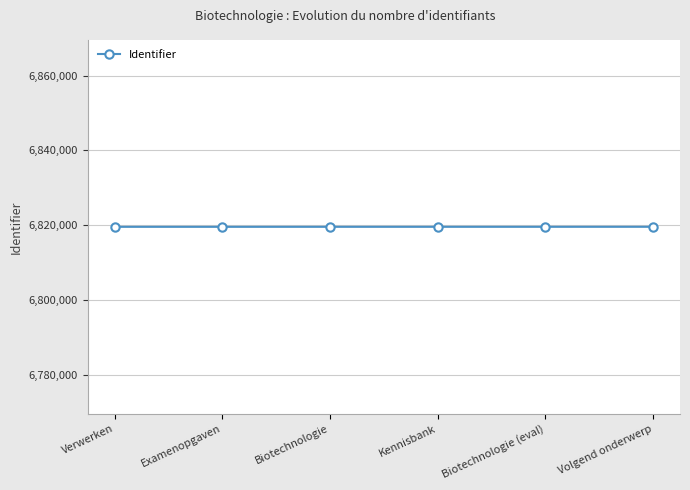

What is the average value?

6819538